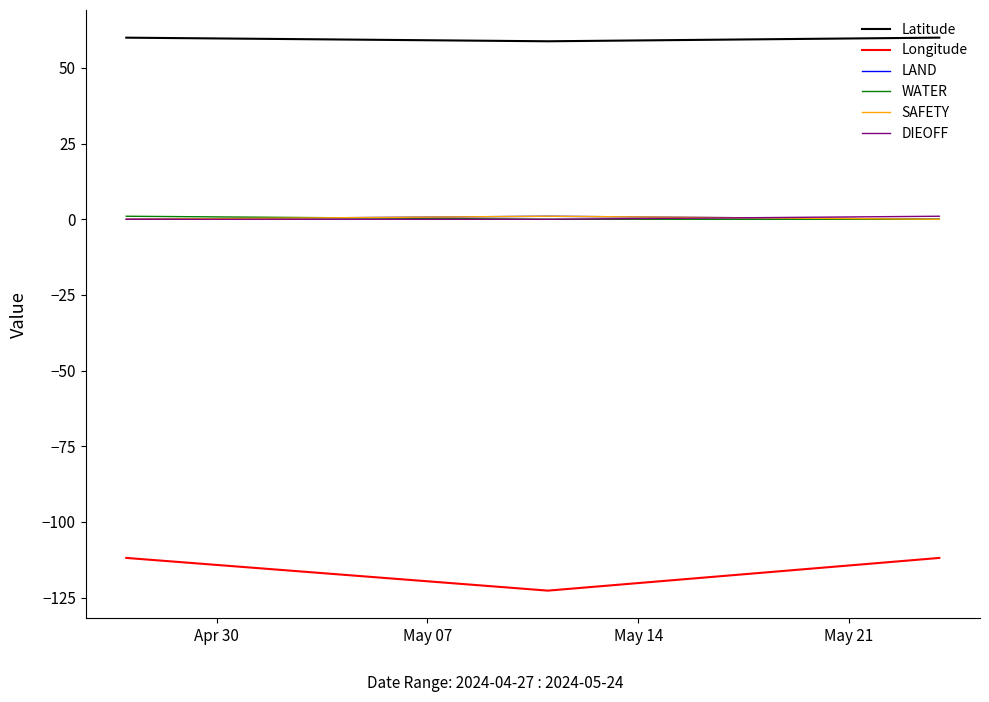

Is this an area chart (filled region under the line)?

No